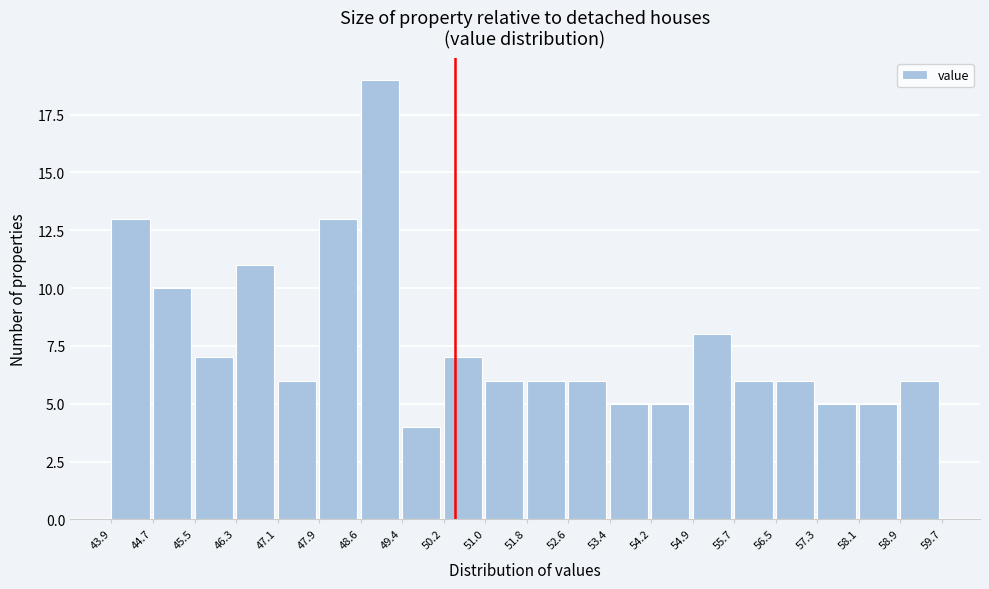

Reading left to right, list every bar in this chart as the range it spans on the x-axis followed by its height. The values are not printed on the chart, so give them approximately, as read against the axis.

43.9 to 44.7: 13
44.7 to 45.5: 10
45.5 to 46.3: 7
46.3 to 47.1: 11
47.1 to 47.9: 6
47.9 to 48.6: 13
48.6 to 49.4: 19
49.4 to 50.2: 4
50.2 to 51.0: 7
51.0 to 51.8: 6
51.8 to 52.6: 6
52.6 to 53.4: 6
53.4 to 54.2: 5
54.2 to 54.9: 5
54.9 to 55.7: 8
55.7 to 56.5: 6
56.5 to 57.3: 6
57.3 to 58.1: 5
58.1 to 58.9: 5
58.9 to 59.7: 6